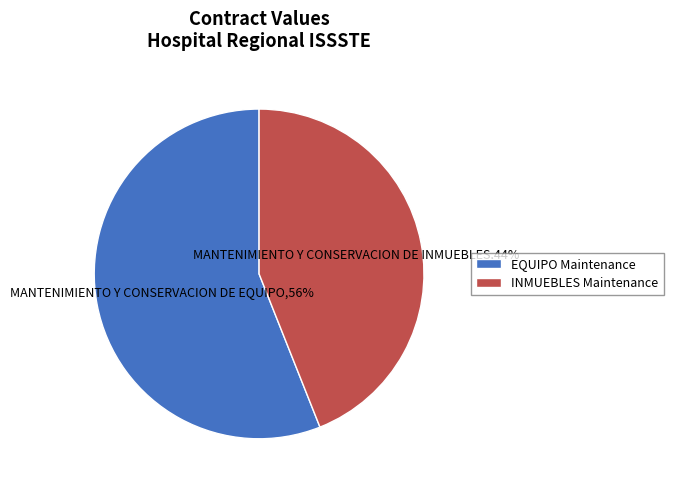

To the nearest percent, what portion does MANTENIMIENTO Y CONSERVACION DE INMUEBLES represent?

44%